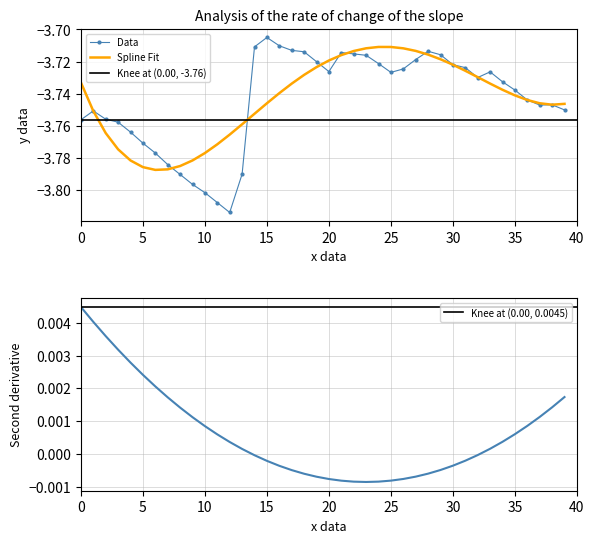

True or false: P2 has more than 0 interior local peaks.

True